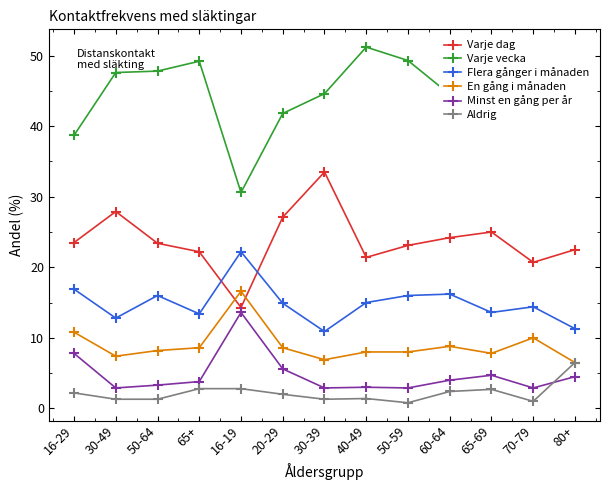

True or false: Aldrig and Varje dag intersect in this chart.

False